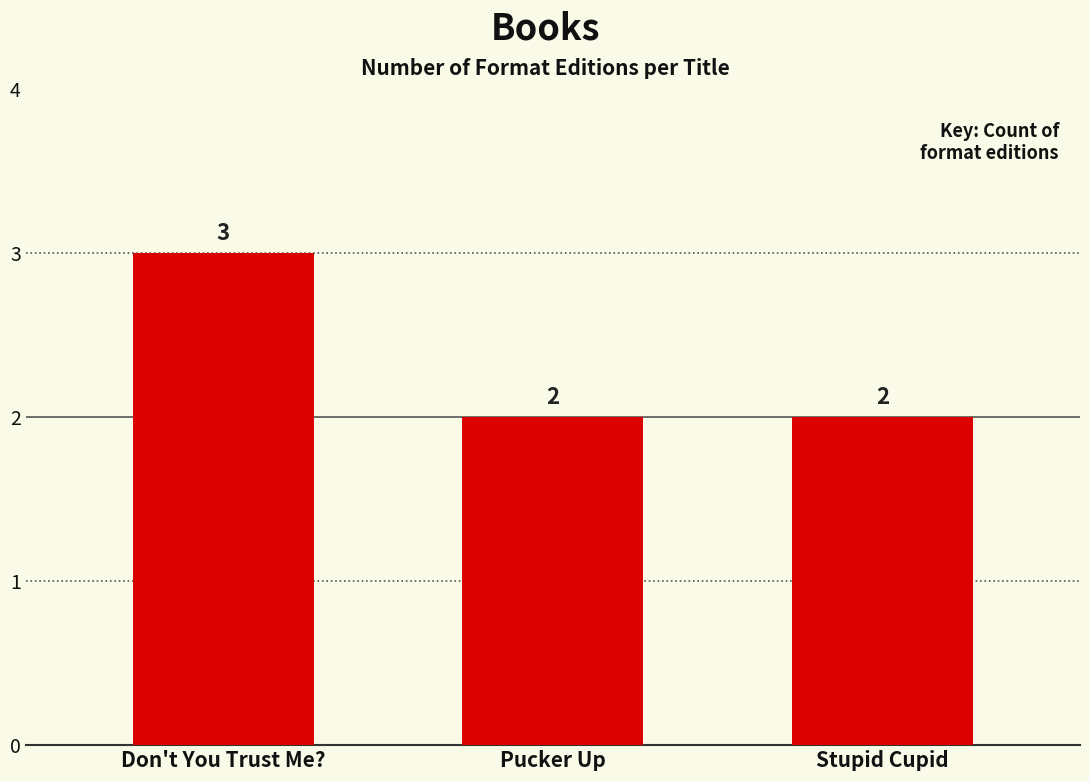

How many values are between 2 and 3?

3